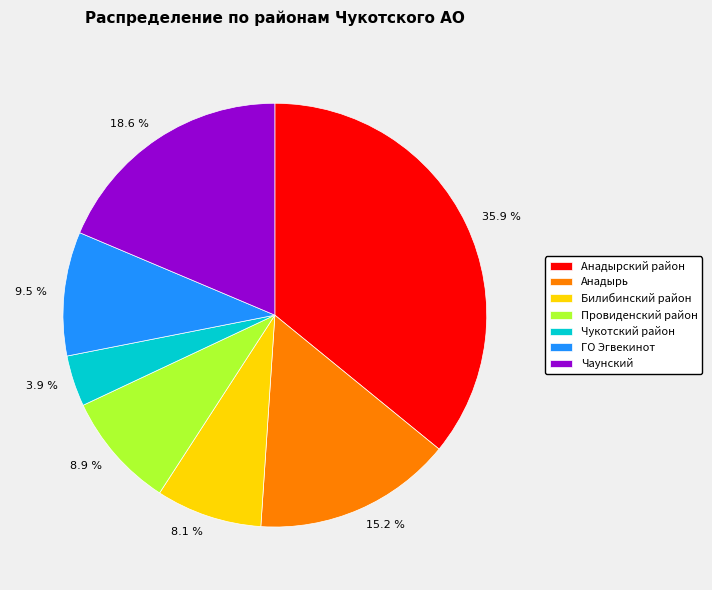

Which category has the biggest portion of the pie?

Анадырский район